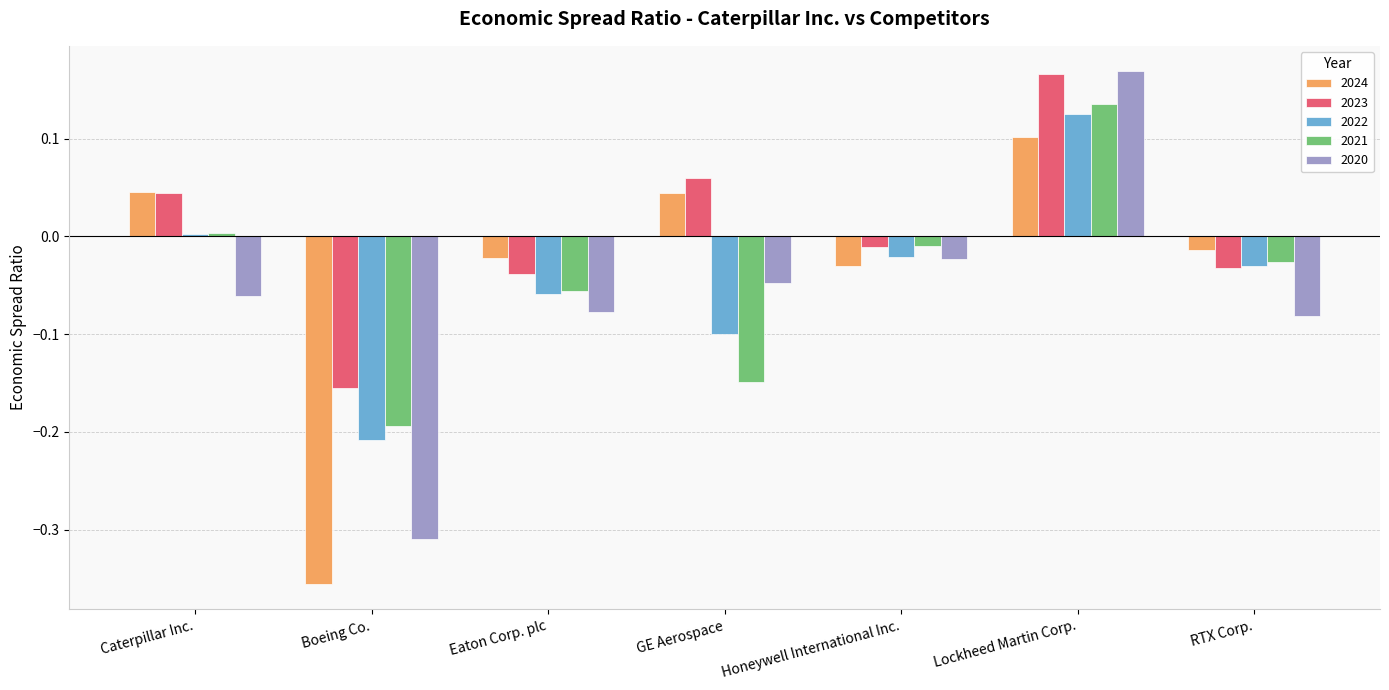

True or false: 2020 has a value of -0.0 at RTX Corp..

False